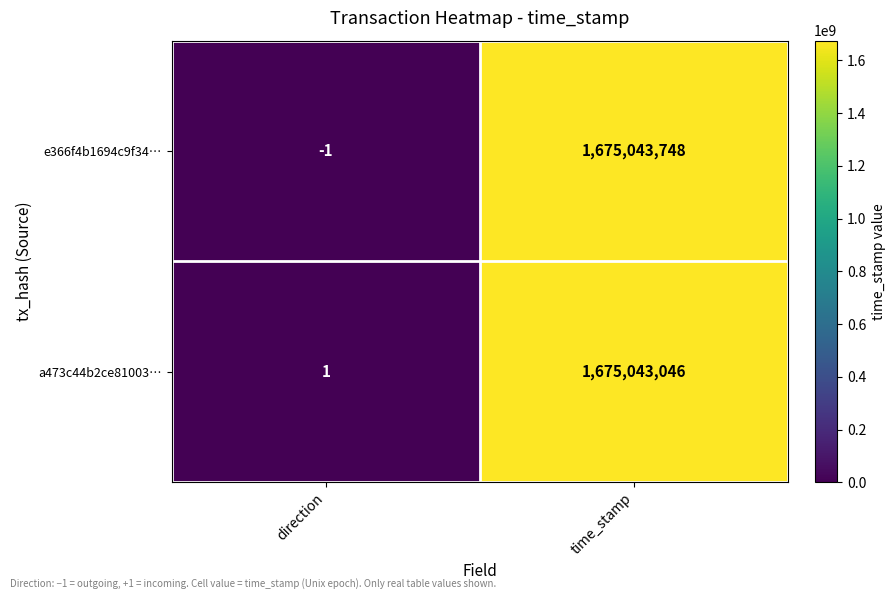

How many data points does each series have?

2